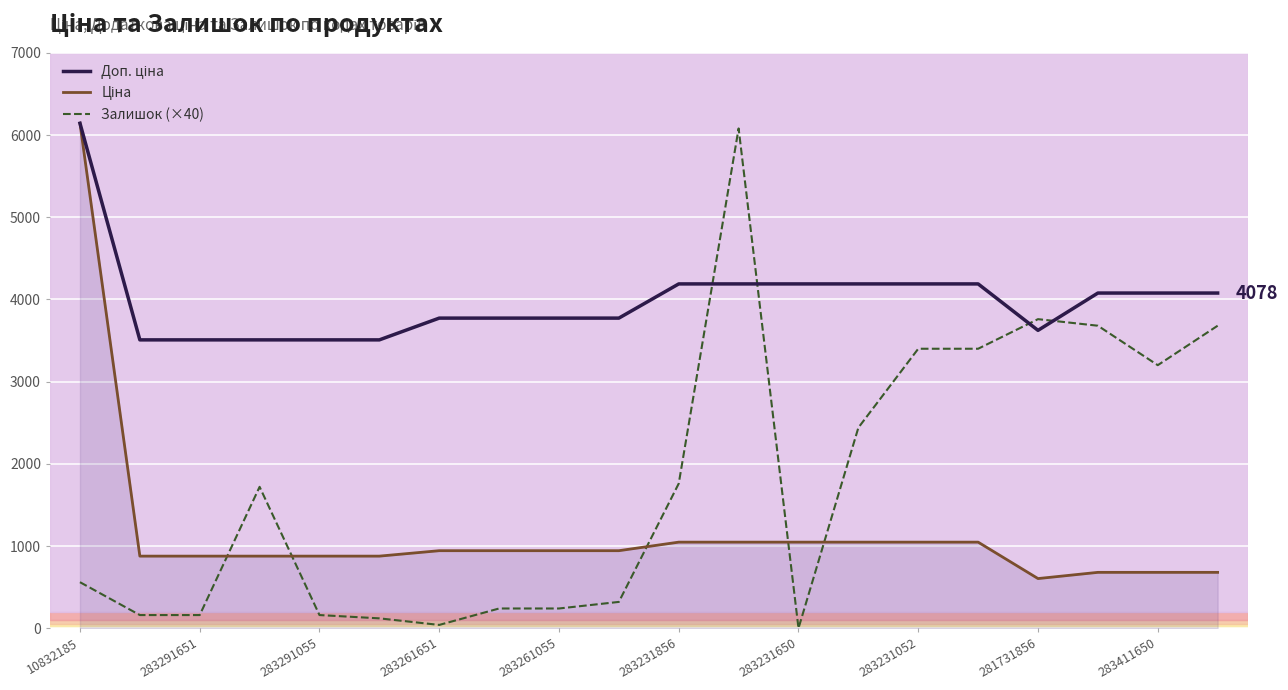

What are all the series names shown in the legend?

Доп. ціна, Ціна, Залишок (×40)